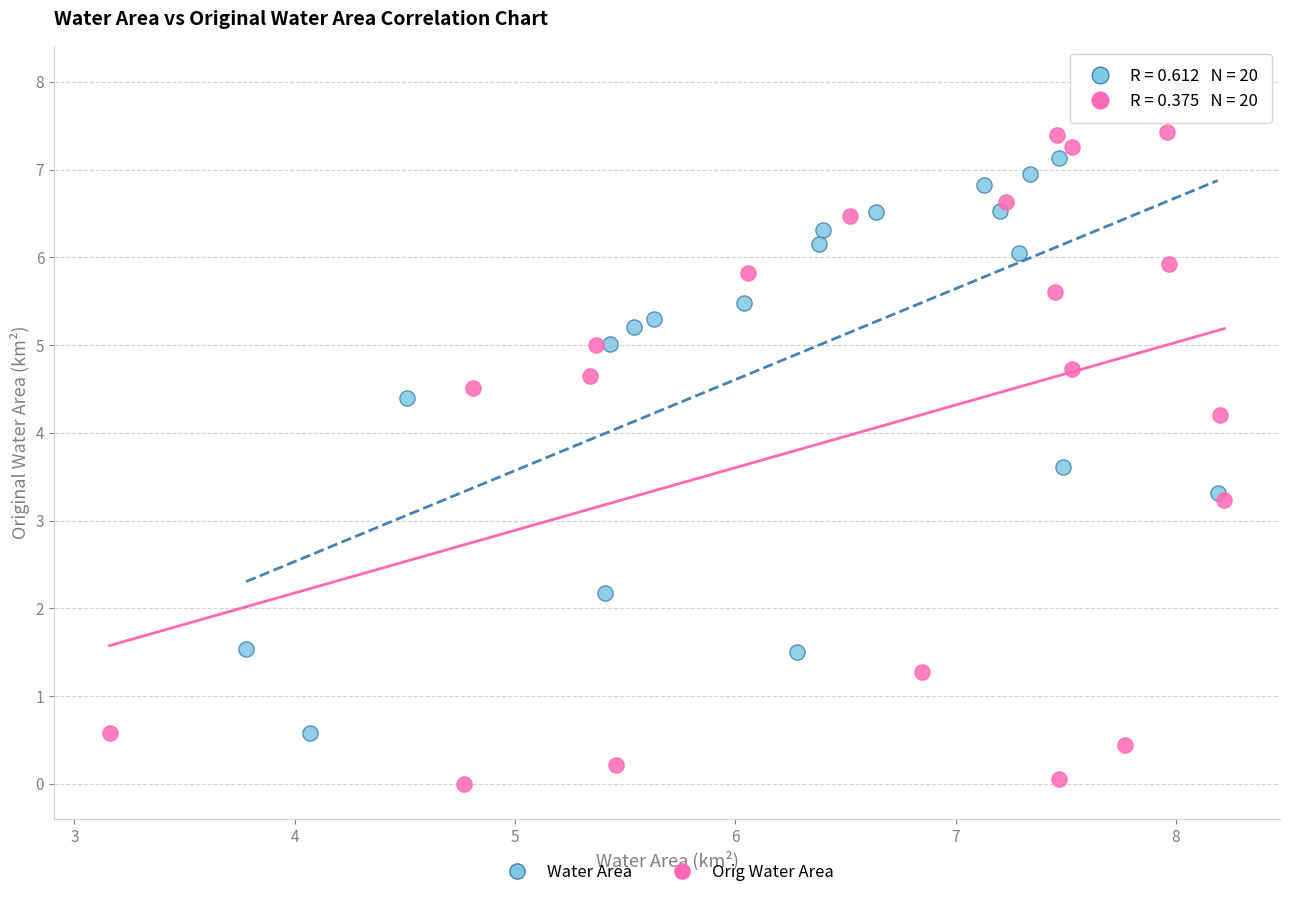

Which series reaches the minimum Y coordinate?

Orig Water Area